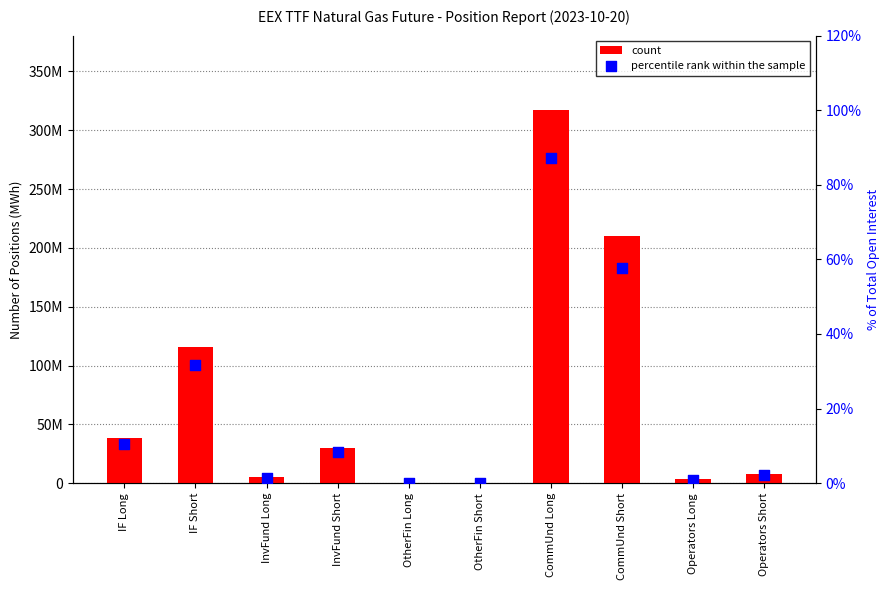

What is the total value across all series at Operators Long?

3228005.9